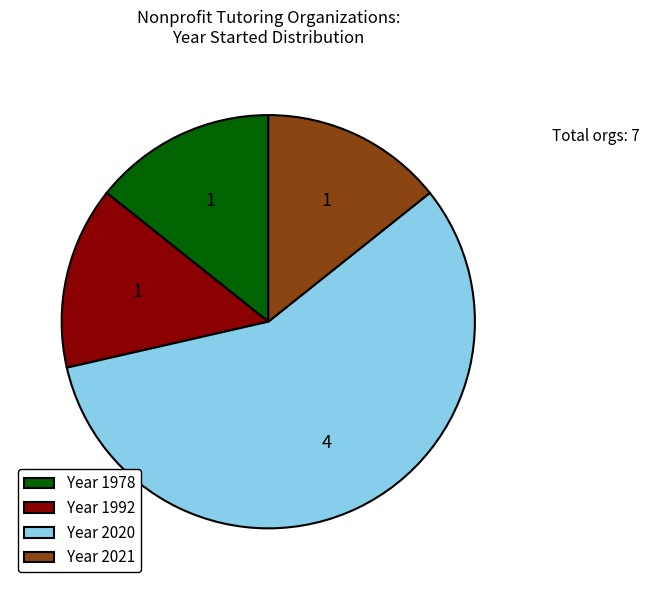

Approximately how many times larger is the value at Year 2020 compared to Year 1992?

4.0